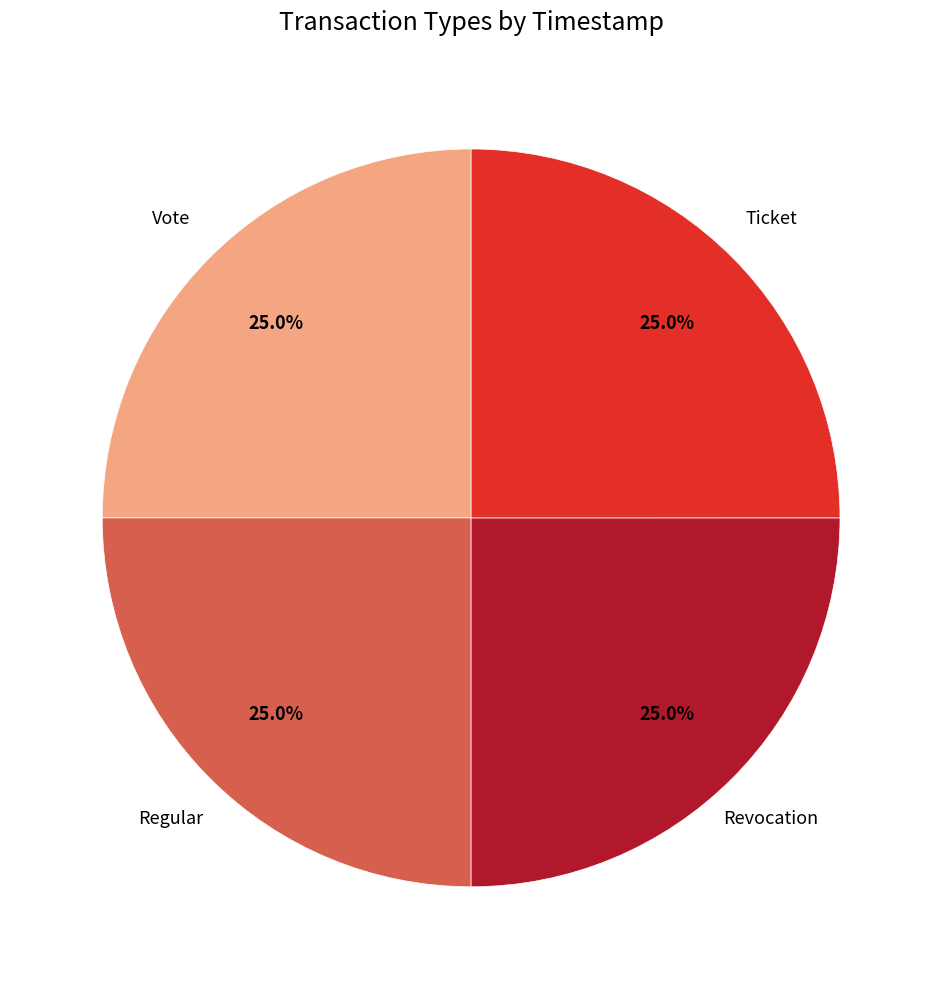

Is there a majority slice in this chart?

No